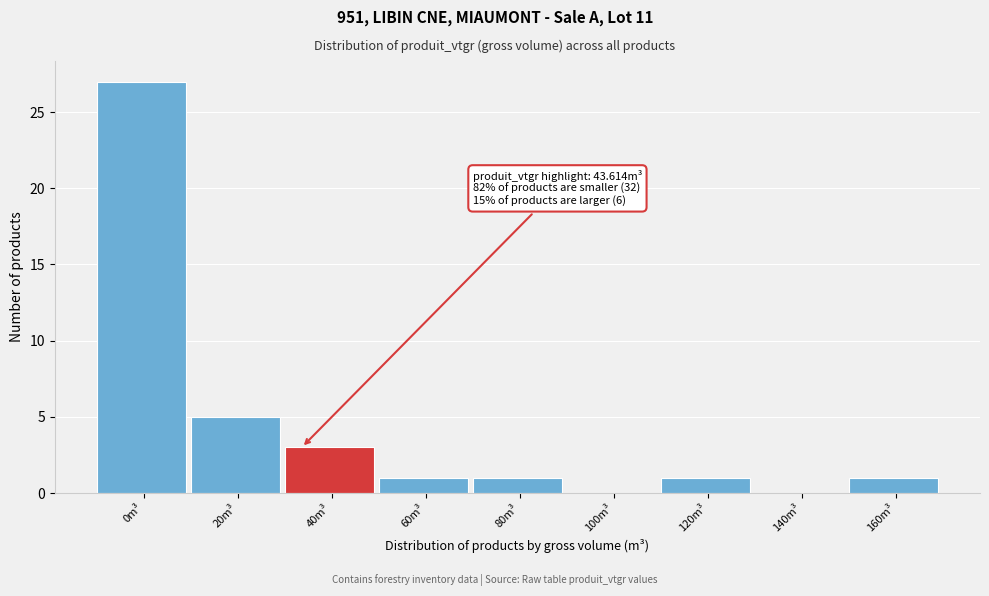

Reading right to left, transcribe all the data shown in this chart.

160m³=1	140m³=0	120m³=1	100m³=0	80m³=1	60m³=1	40m³=3	20m³=5	0m³=27